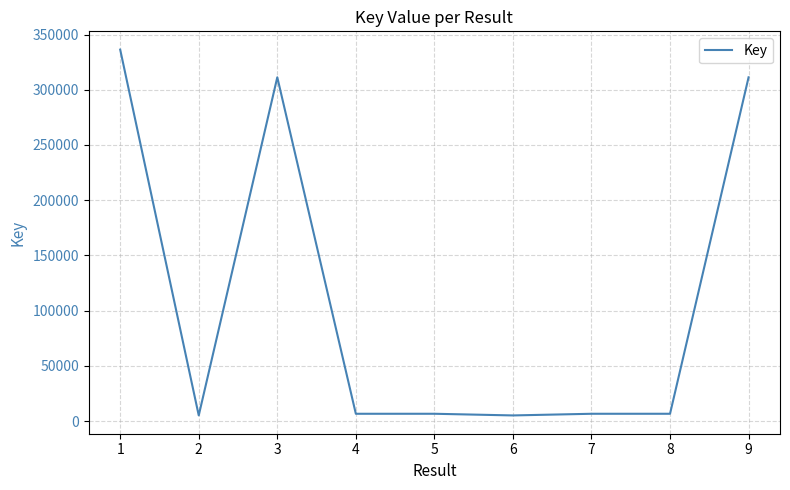

What is the average value?

110597